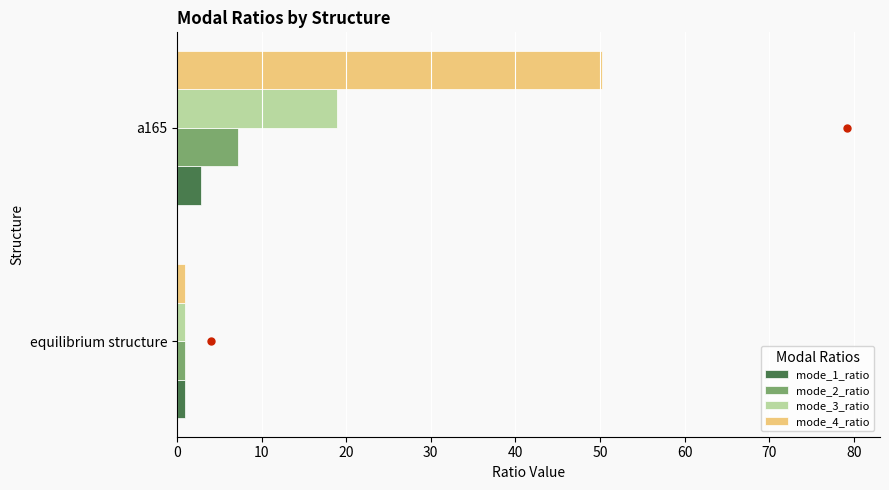

What is the difference between the maximum and minimum values in the mode_1_ratio series?

1.8